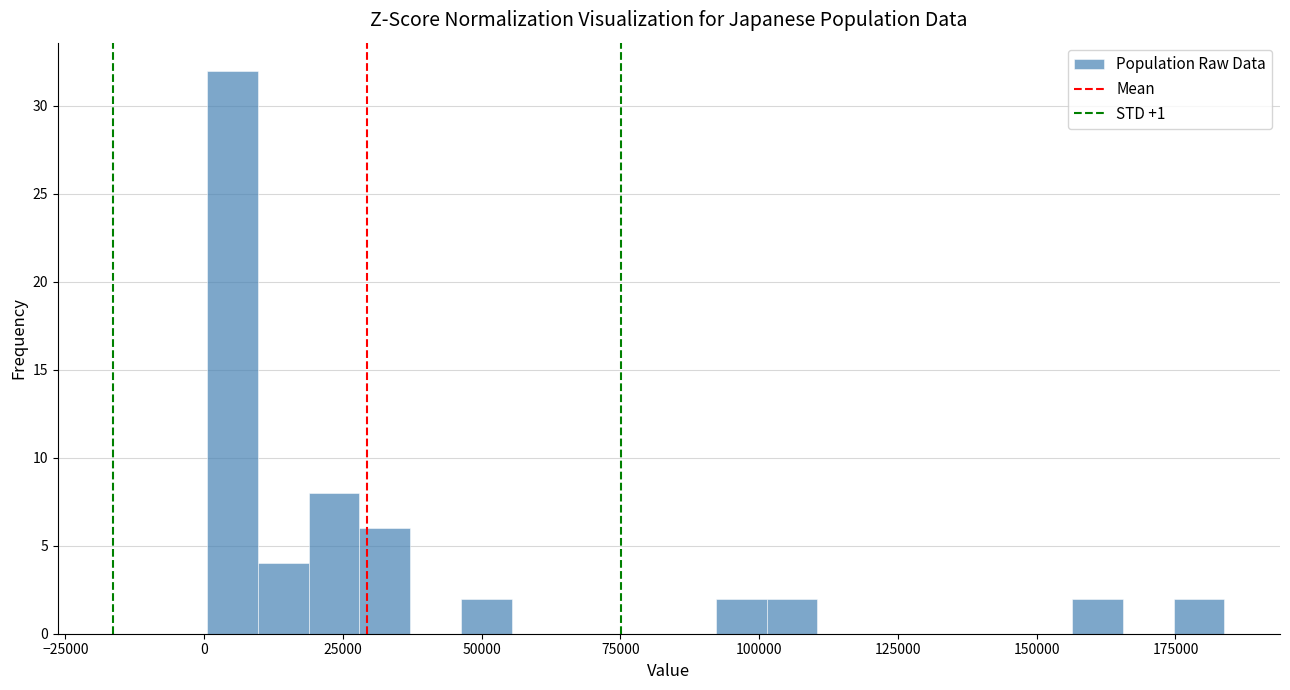

Around what value on the x-axis is the tallest bar? Give the approximate position of its centre, as read against the axis.

5000